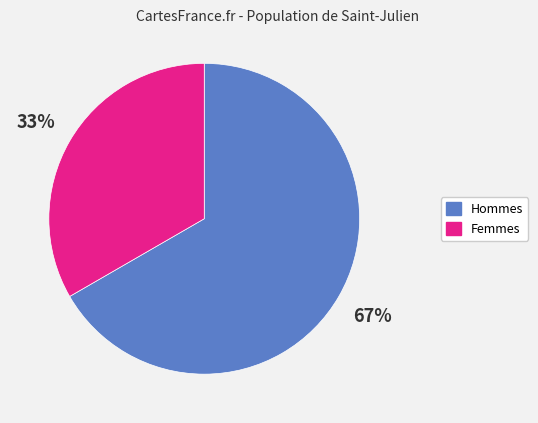

To the nearest percent, what is the combined percentage of Hommes and Femmes?

100%